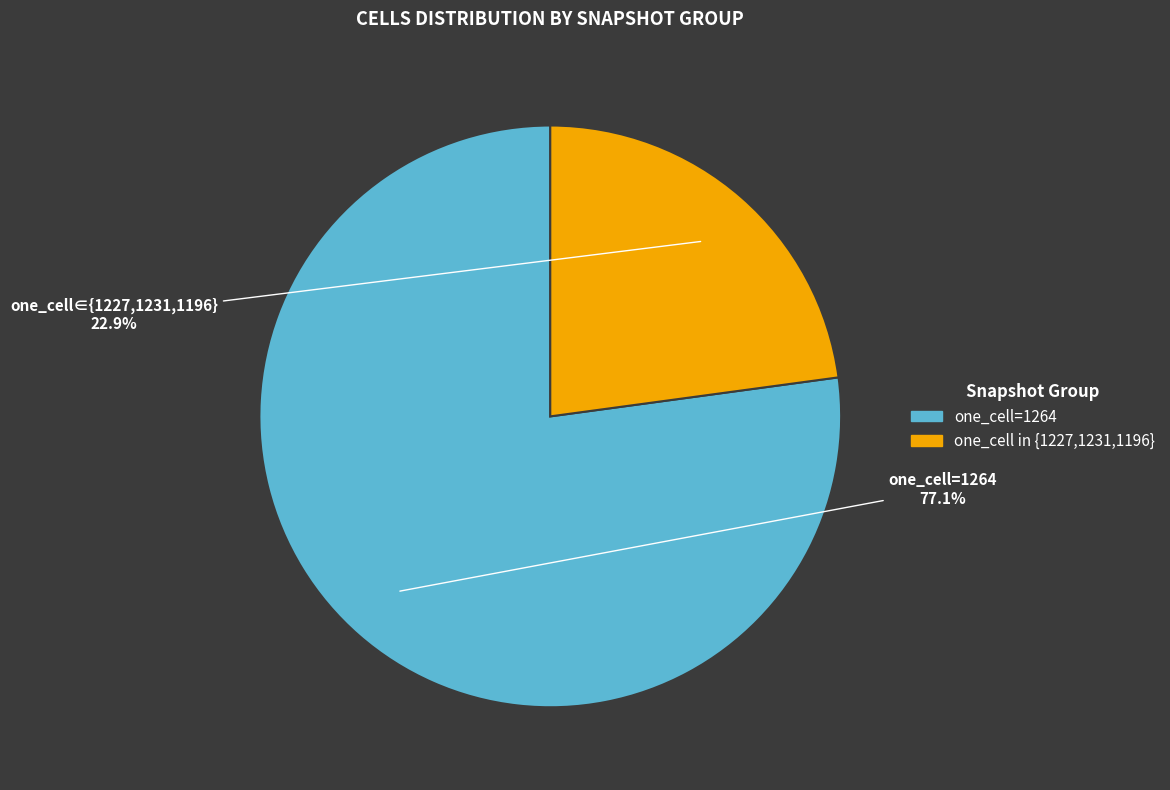

Is there a majority slice in this chart?

Yes